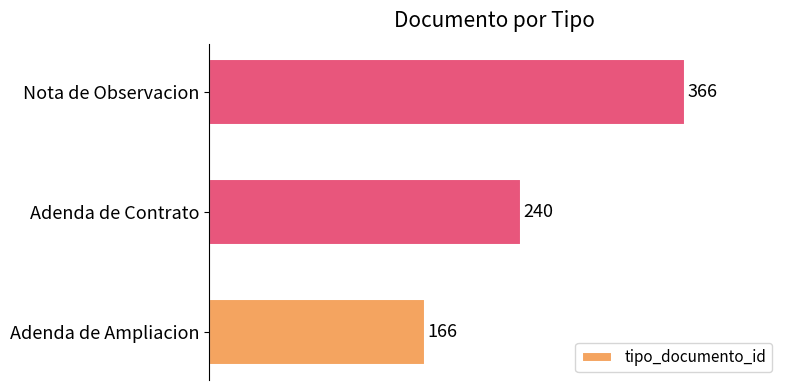

Count the number of data series in this chart.

1